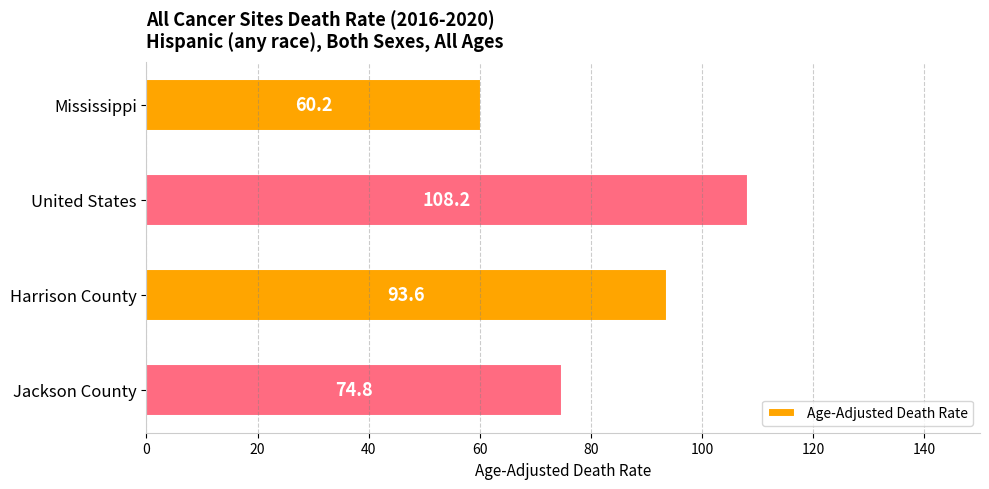

How many data points does each series have?

4